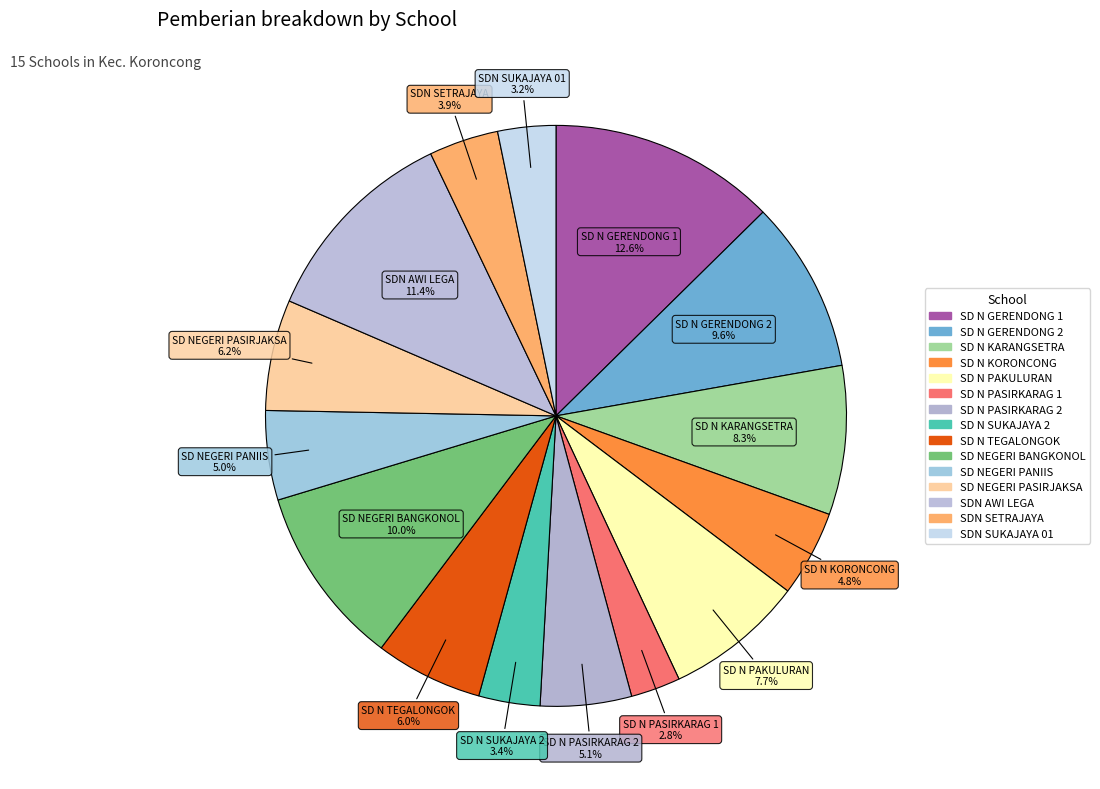

What is the change in value from SD N GERENDONG 1 to SD N KORONCONG?

-85